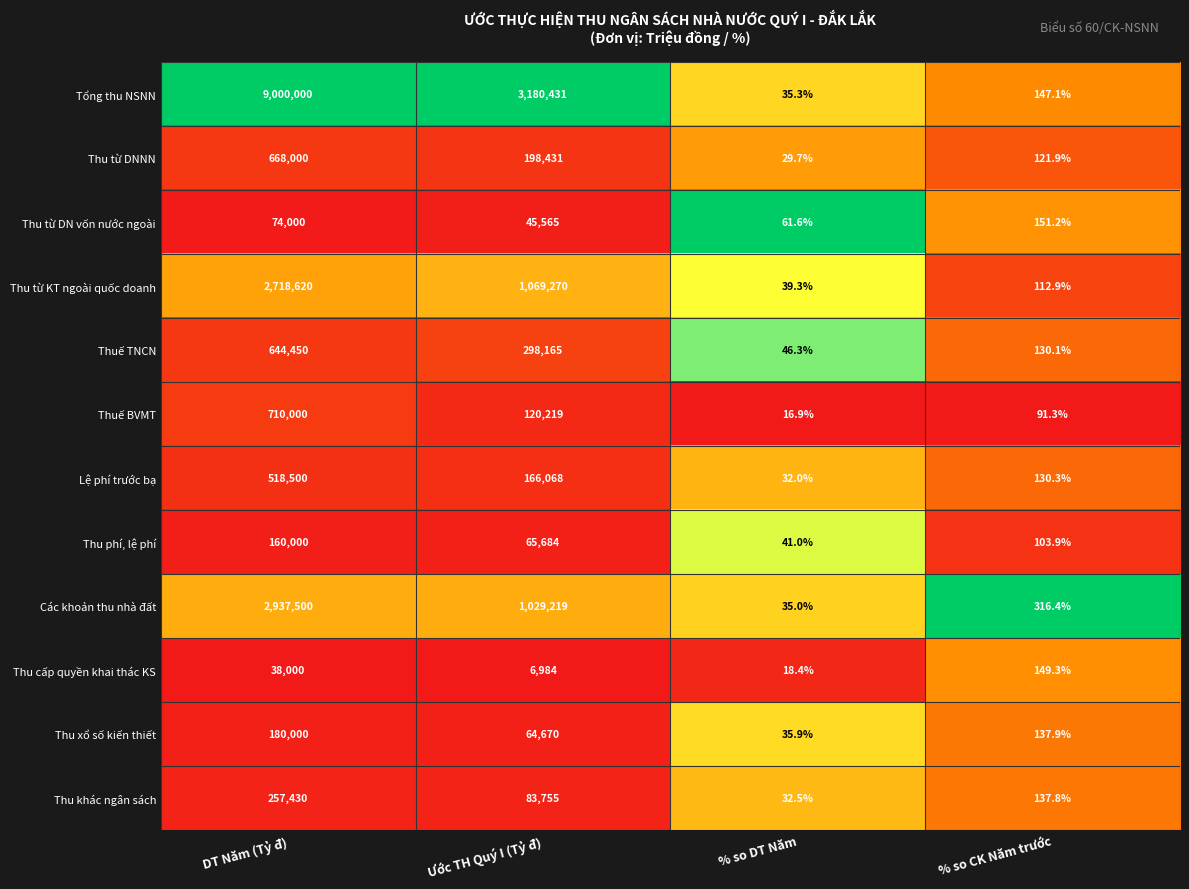

What is the approximate value of Thu khác ngân sách at Ước TH Quý I (Tỷ đ)?

83755.0